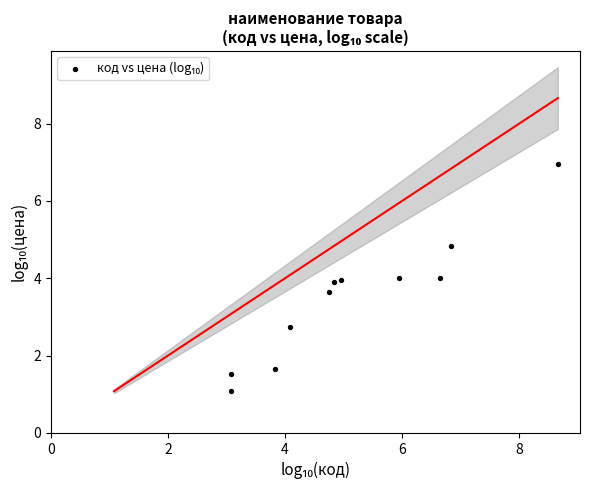

What is the range of X values (max minus min)?

5.6